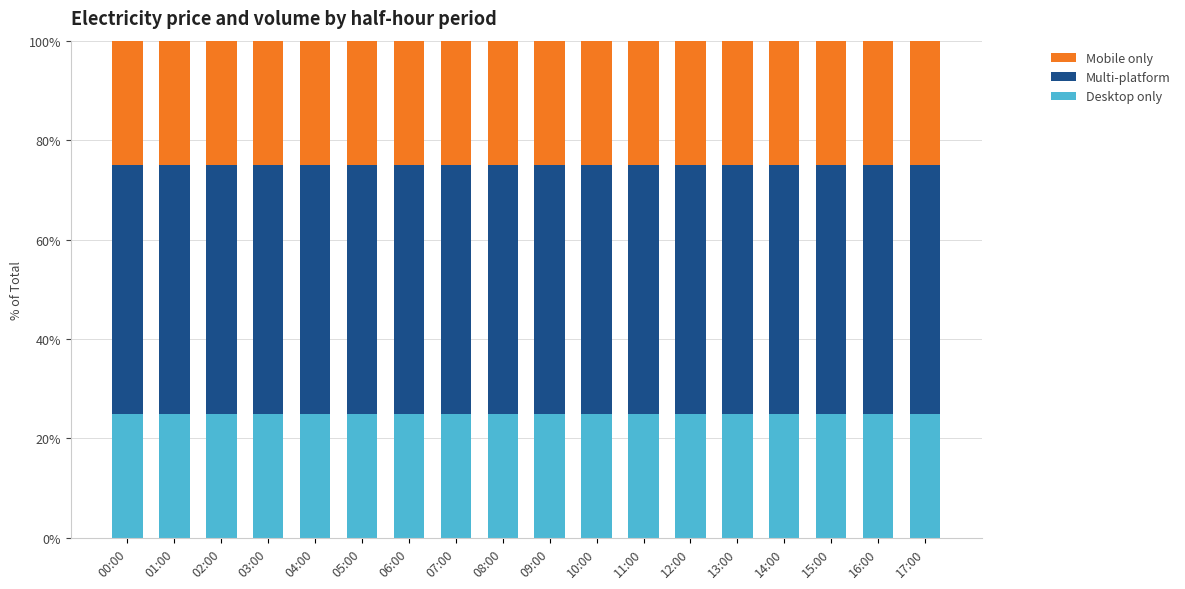

True or false: Desktop only has a value of 25 at 08:00.

True